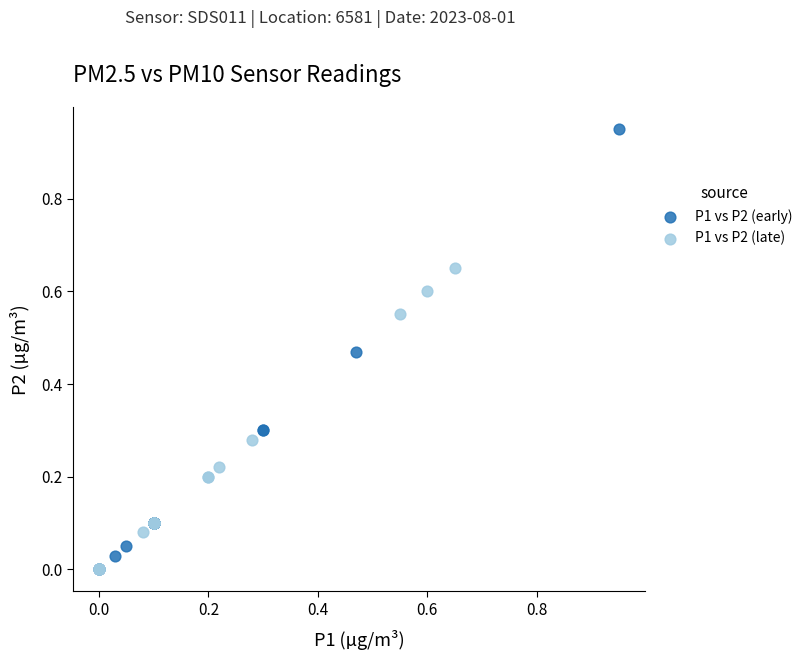

Which series contains the highest Y value?

P1 vs P2 (early)